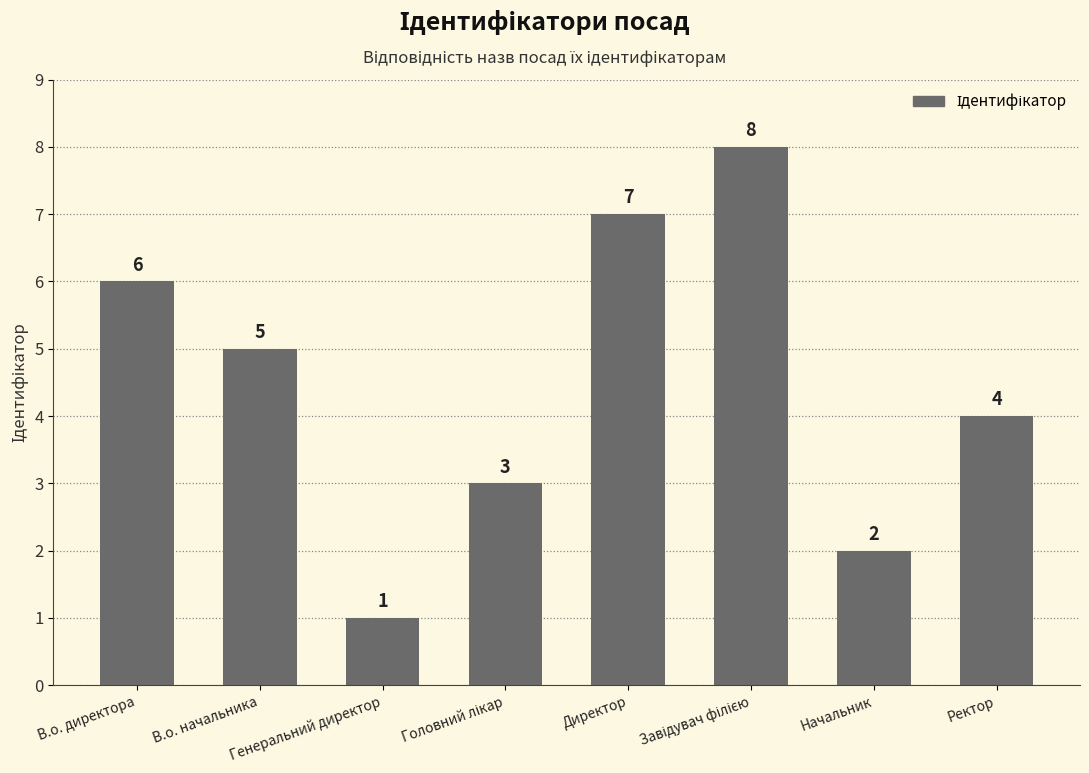

Where does the data first go above 5?

В.о. директора